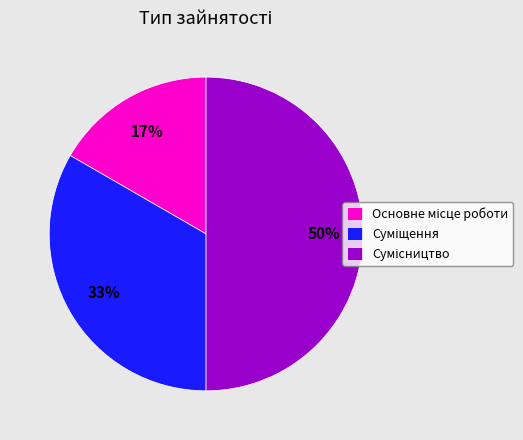

To the nearest percent, what is the average slice percentage?

33%